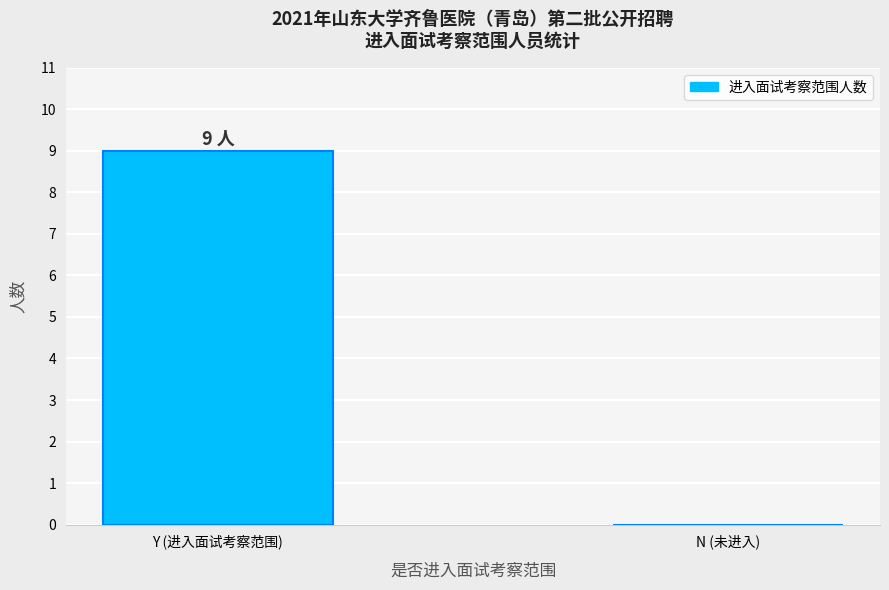

Read the value at Y (进入面试考察范围).

9